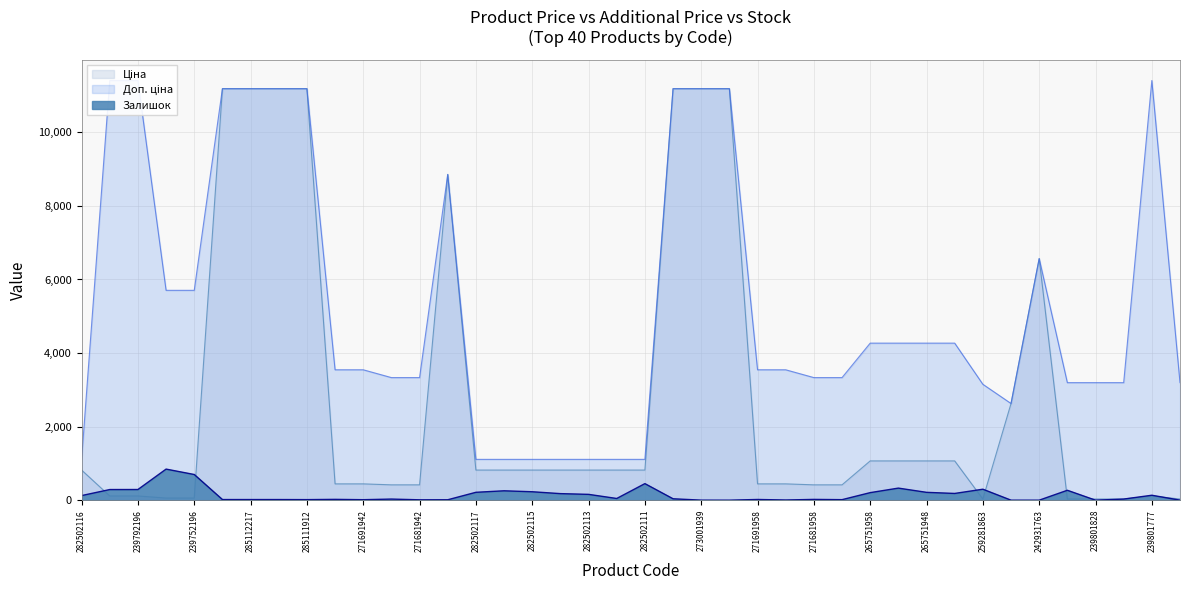

The Ціна series shows 1067.3 at 265751958. True or false?

True